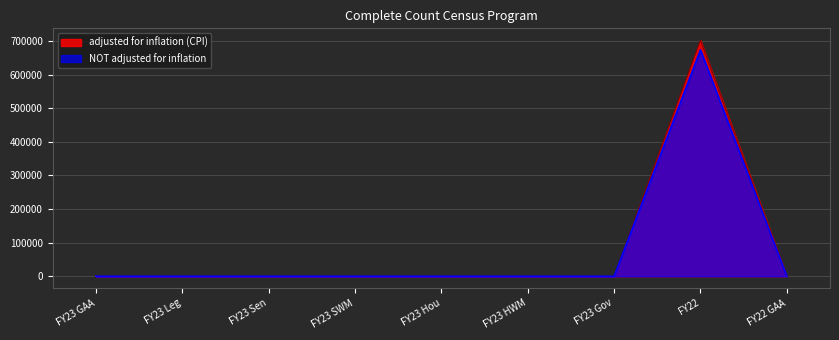

True or false: adjusted for inflation (CPI) and NOT adjusted for inflation cross at least once.

False